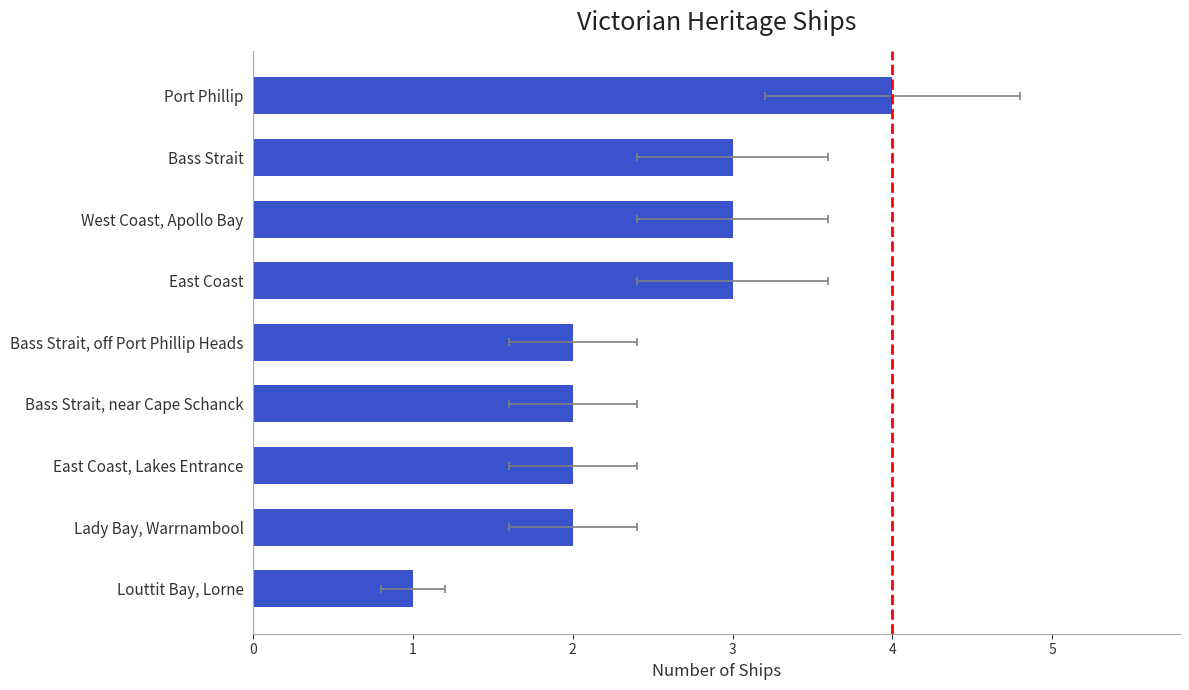

What is the ratio of the value at Port Phillip to the value at East Coast?

1.3